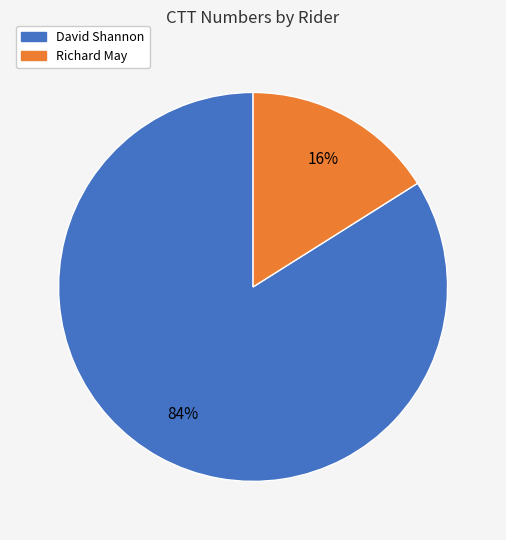

Rank the categories by value from lowest to highest.

Richard May, David Shannon